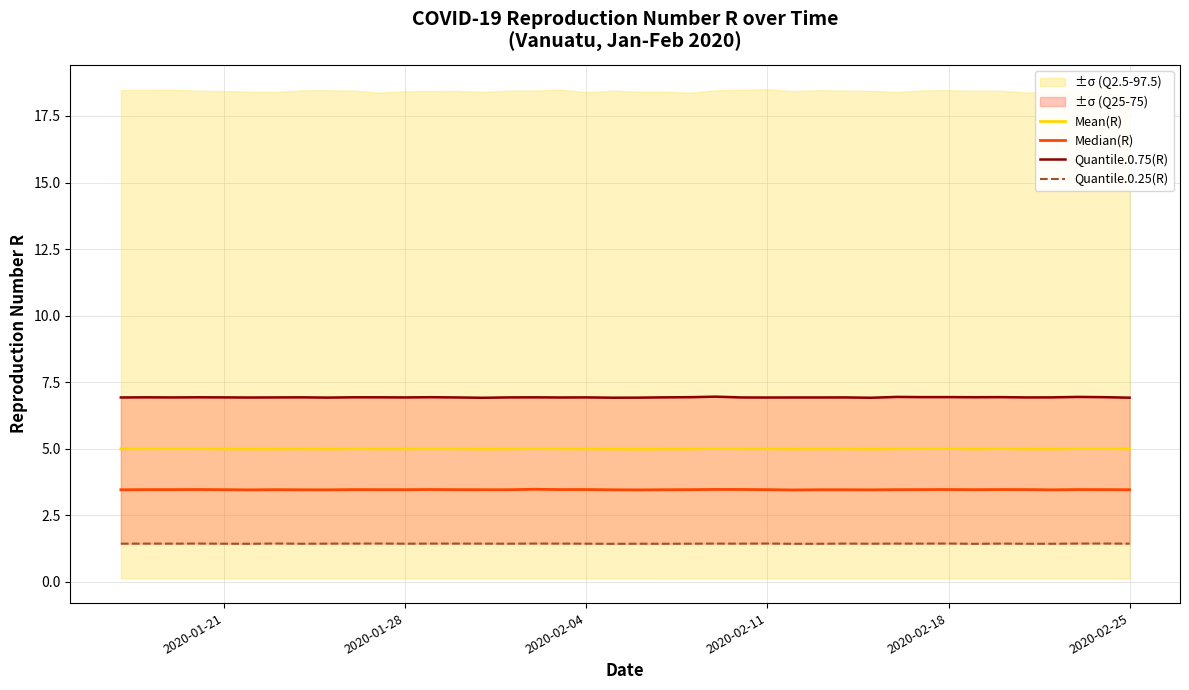

What is the smallest value displayed?

1.4